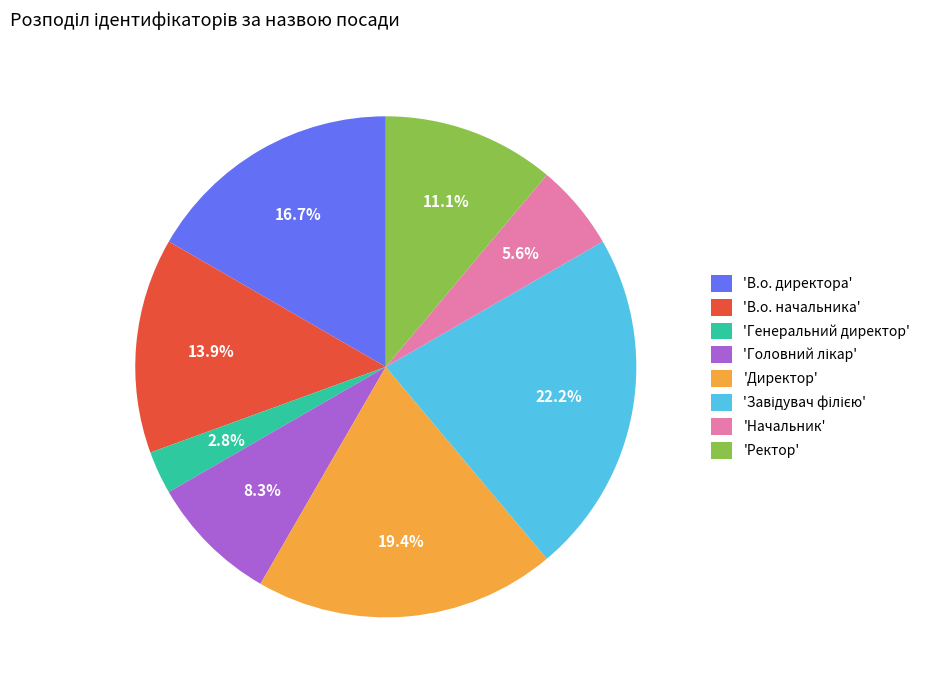

Which category has the smallest portion of the pie?

'Генеральний директор'